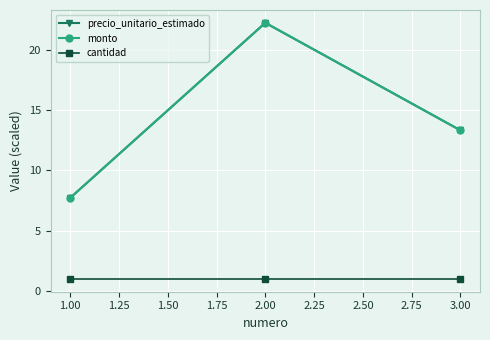

Does the chart have visible grid lines?

Yes